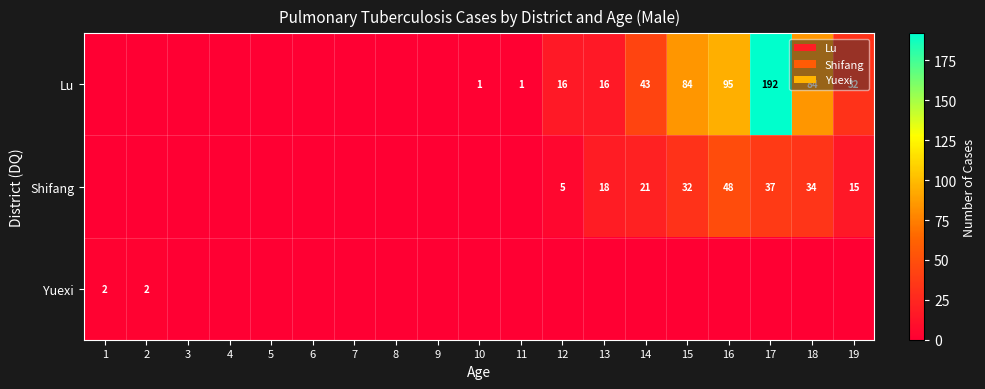

True or false: Lu has a value of 140 at 18.

False